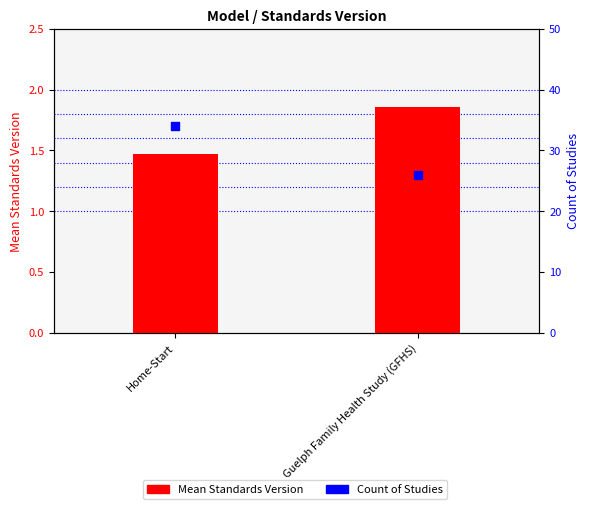

Which series has the largest Y range (max minus min)?

Count of Studies